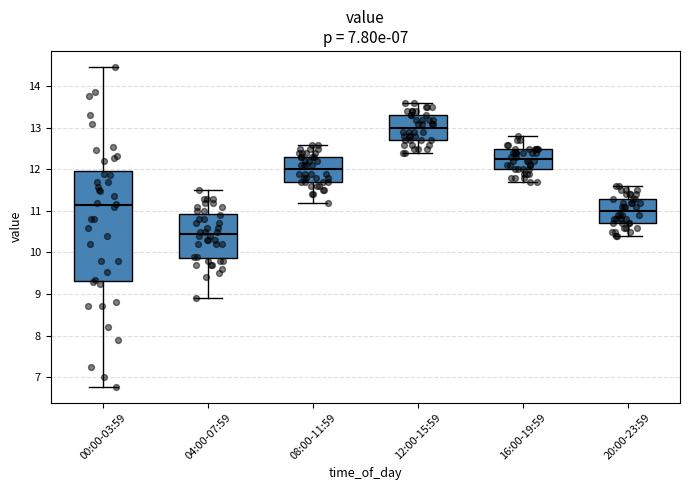

Reading left to right, transcribe this box plot: for each box, give where its median line is, the range the box spans, and where its two whiskers end, as read against the y-axis. The values are not printed on the chart, so give them approximately, as read against the axis.

00:00-03:59: median 11.1, box 9.3 to 12.0, whiskers 6.8 to 14.5
04:00-07:59: median 10.5, box 9.9 to 10.9, whiskers 8.9 to 11.5
08:00-11:59: median 12.0, box 11.7 to 12.3, whiskers 11.2 to 12.6
12:00-15:59: median 13.0, box 12.7 to 13.3, whiskers 12.4 to 13.6
16:00-19:59: median 12.3, box 12.0 to 12.5, whiskers 11.7 to 12.8
20:00-23:59: median 11.0, box 10.7 to 11.3, whiskers 10.4 to 11.6